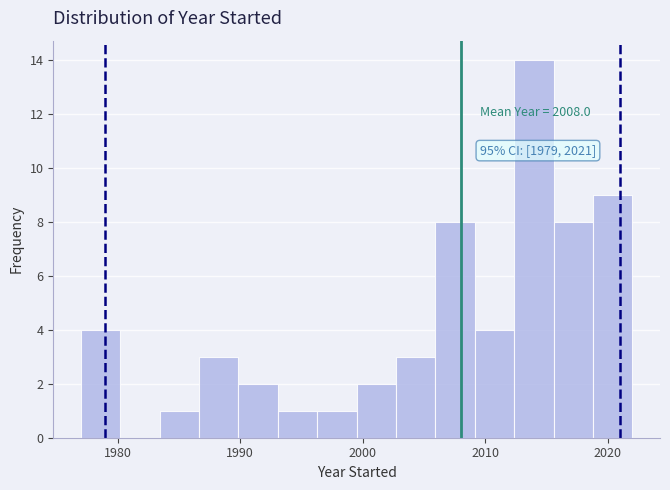

Around what value on the x-axis is the tallest bar? Give the approximate position of its centre, as read against the axis.

2014